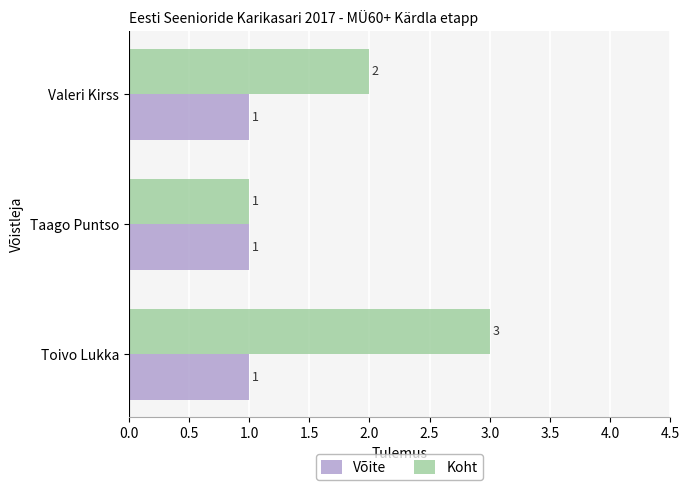

Which series has the widest spread of values?

Koht